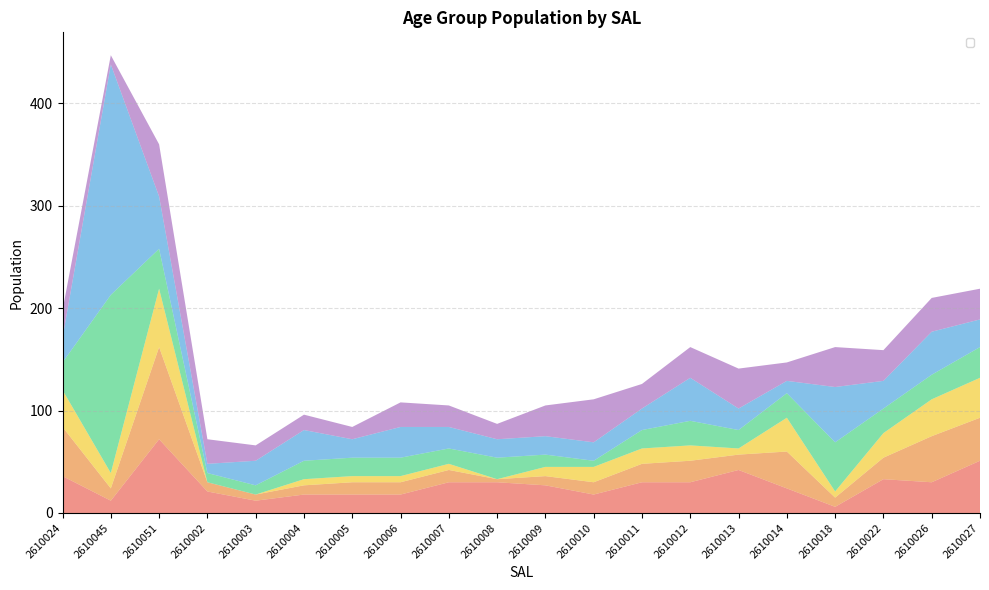

Reading left to right, what are all the values shown in this chart?

_00_04: 36	12	72	21	12	18	18	18	30	30	27	18	30	30	42	24	6	33	30	51
_05_09: 48	12	90	9	6	9	12	12	12	3	9	12	18	21	15	36	9	21	45	42
_10_14: 36	15	57	0	0	6	6	6	6	0	9	15	15	15	6	33	6	24	36	39
_15_19: 27	174	39	9	9	18	18	18	15	21	12	6	18	24	18	24	48	24	24	30
_20_24: 24	225	51	9	24	30	18	30	21	18	18	18	21	42	21	12	54	27	42	27
_25_29: 27	9	51	24	15	15	12	24	21	15	30	42	24	30	39	18	39	30	33	30